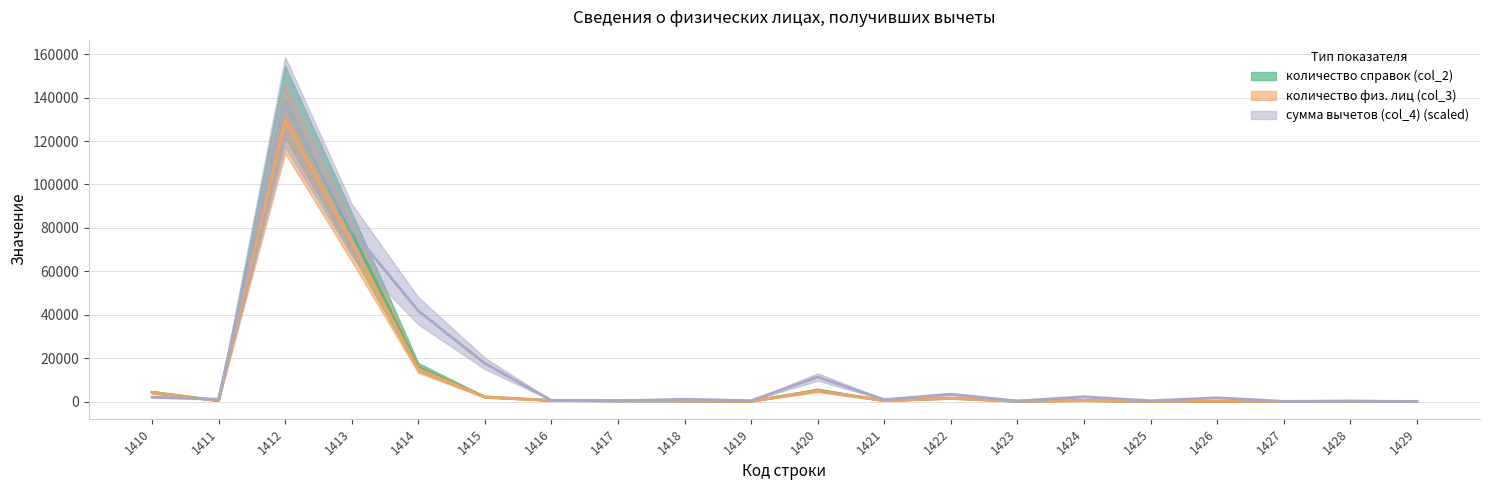

True or false: количество справок (col_2) has a value of 77741.0 at 1413.

True